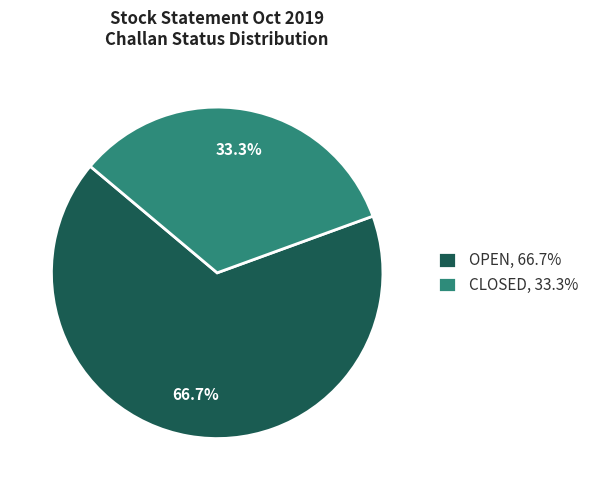

Rank the categories by value from lowest to highest.

CLOSED, 33.3%, OPEN, 66.7%